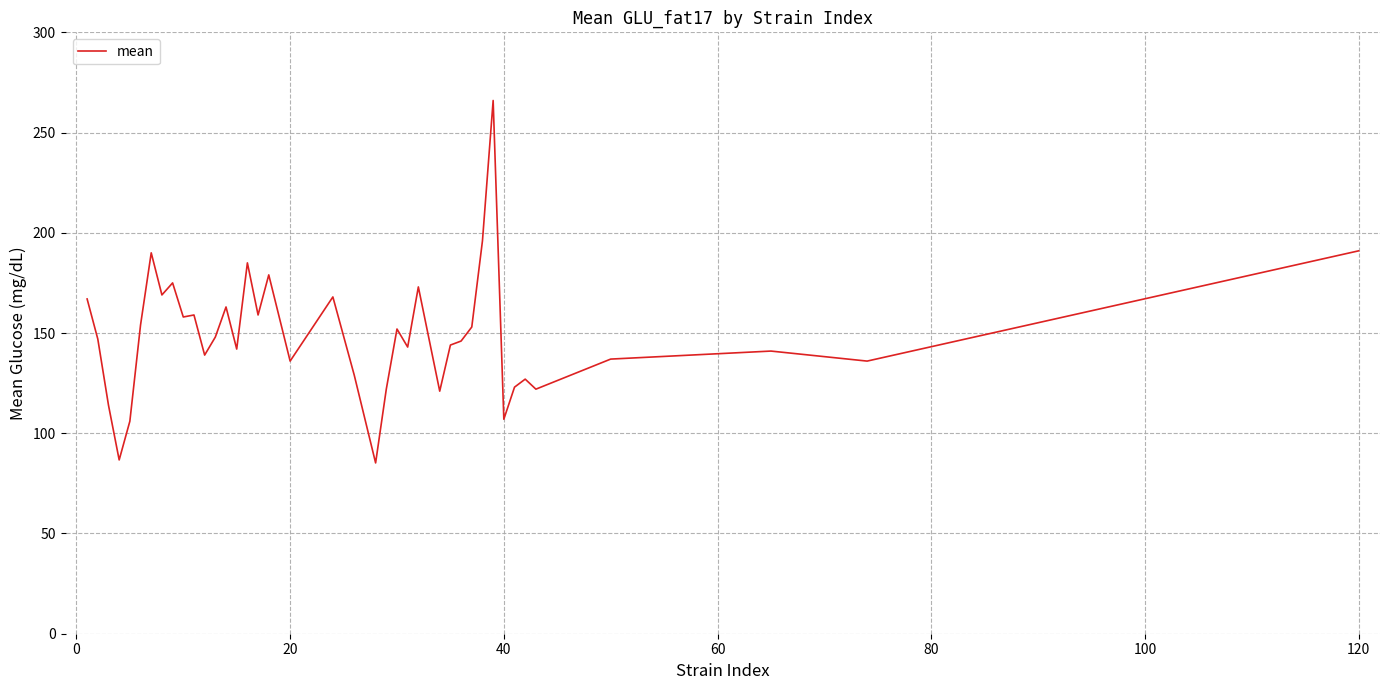

What is the minimum value shown in the chart?

85.2